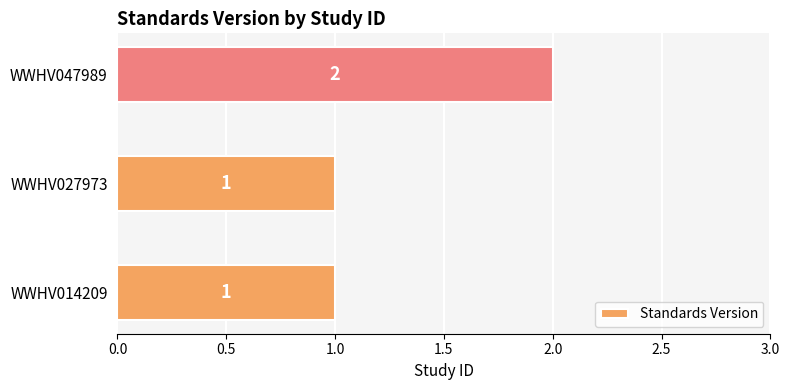

The value at WWHV014209 is 1. True or false?

True